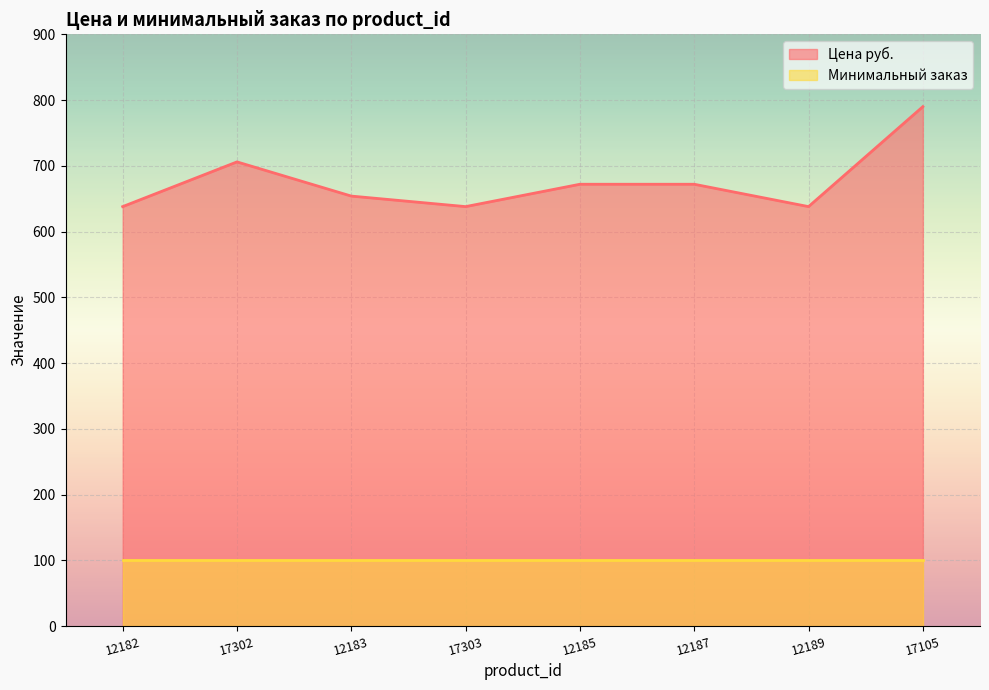

Rank the categories by value from highest to lowest.

17105, 17302, 12185, 12187, 12183, 12182, 17303, 12189